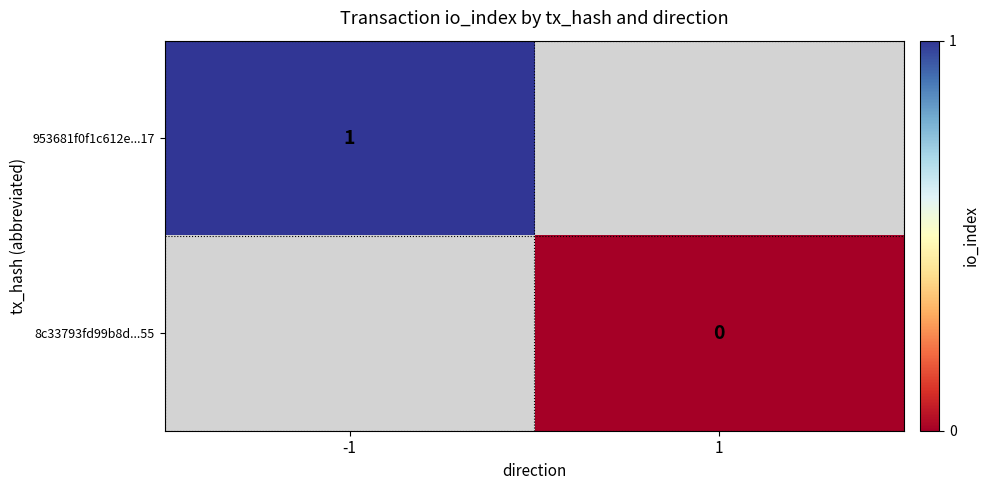

The value of 953681f0f1c612e...17 at -1 is 2. True or false?

False